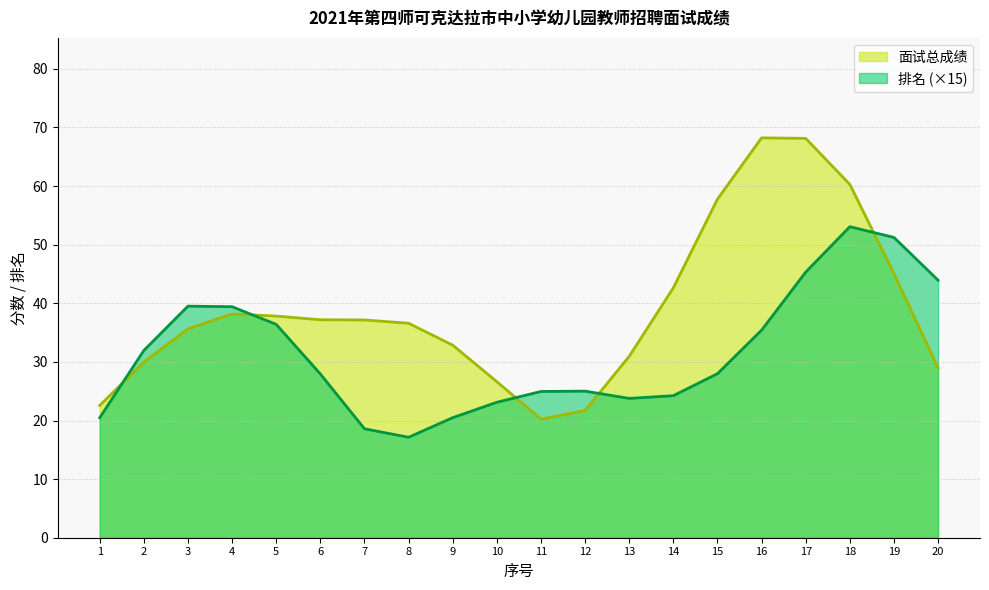

True or false: 面试总成绩 and 排名 intersect in this chart.

True